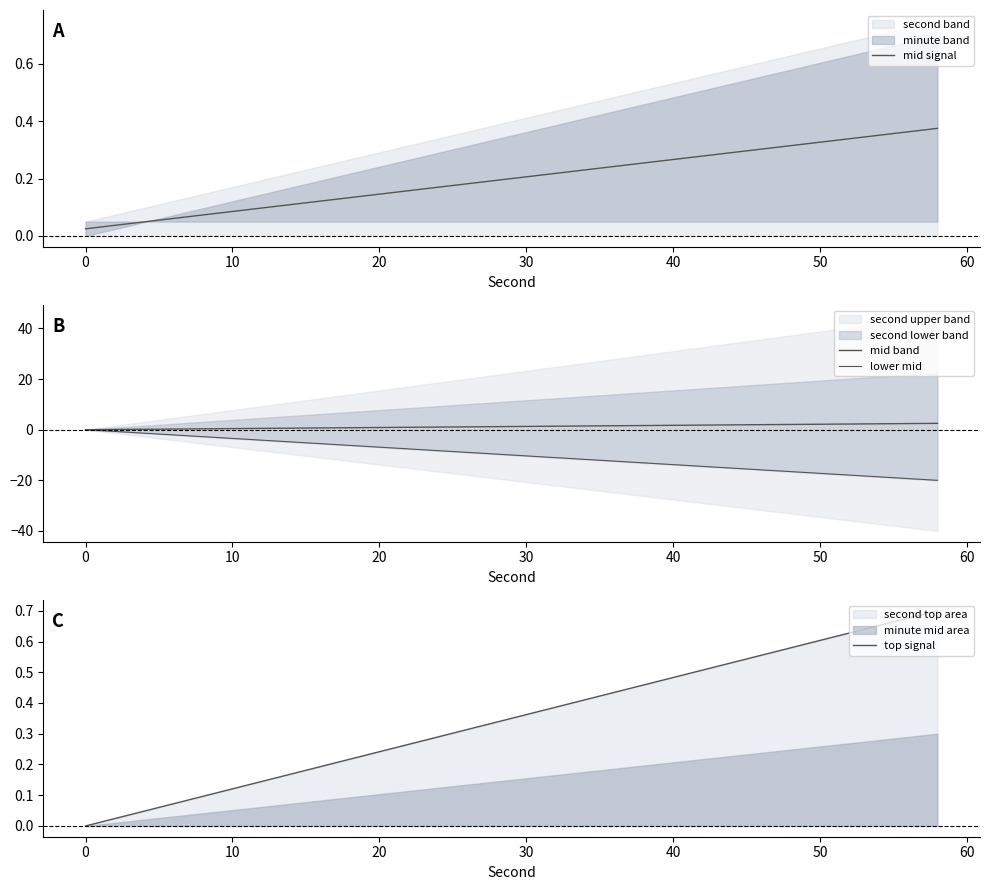

True or false: top signal has a value of -0.4 at 0.

False